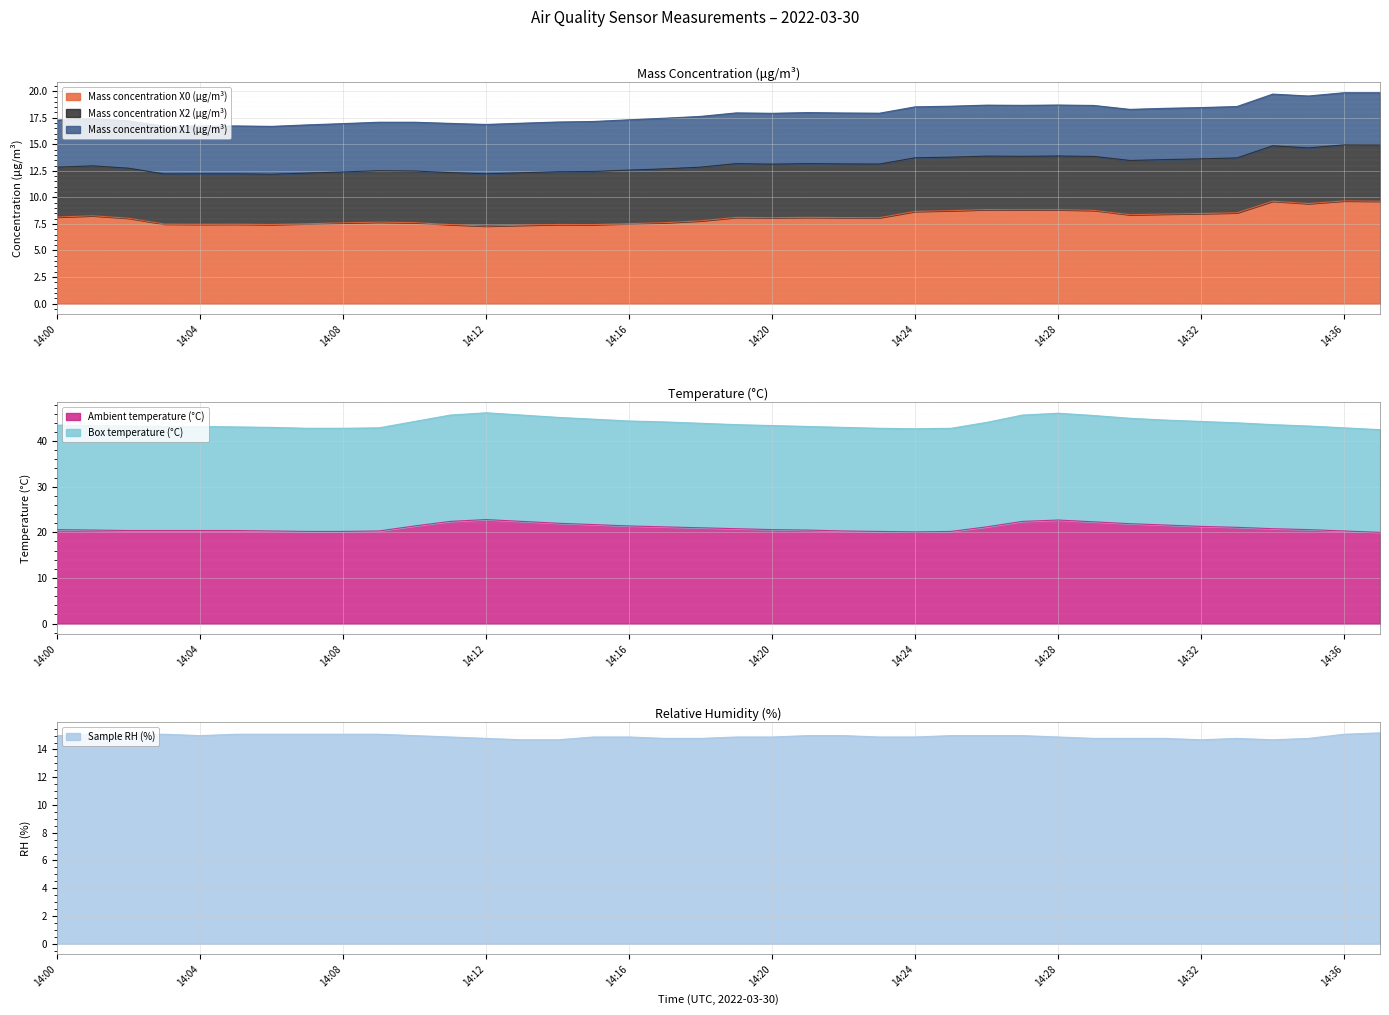

What is the smallest value displayed?

7.3